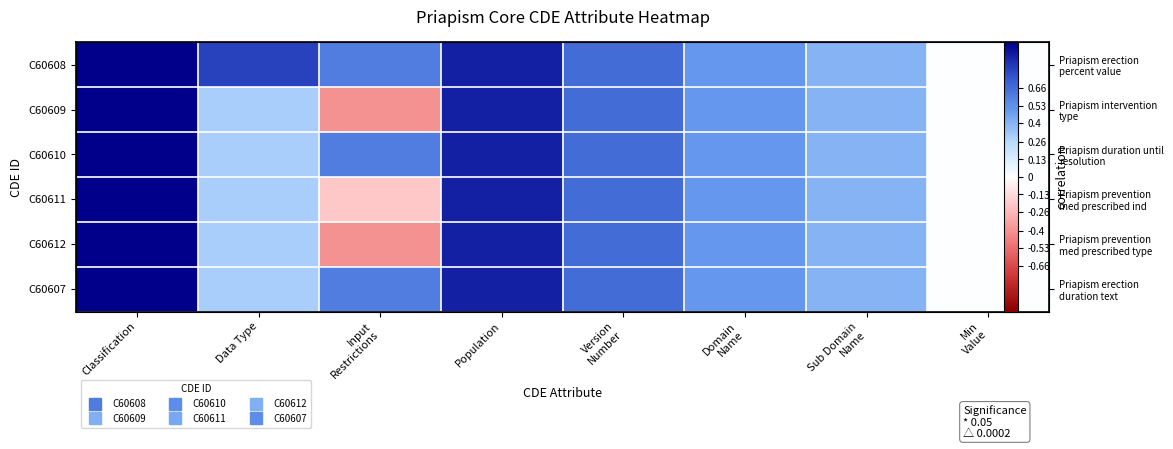

The C60610 series shows 1.0 at Classification. True or false?

True